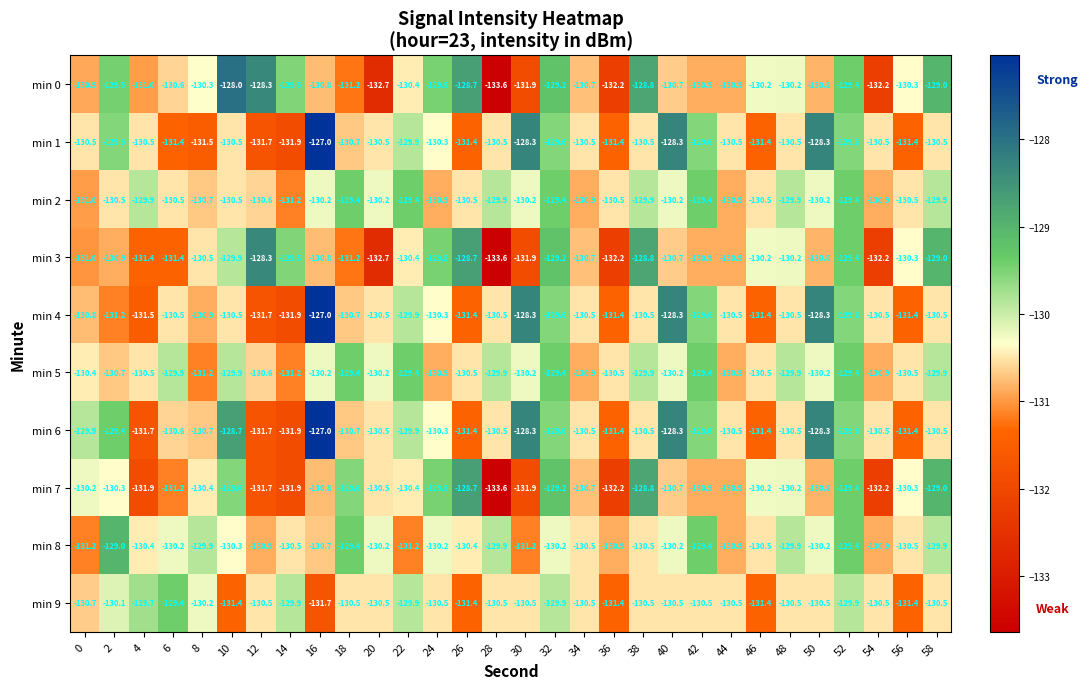

Which category has the highest value across all series?

16